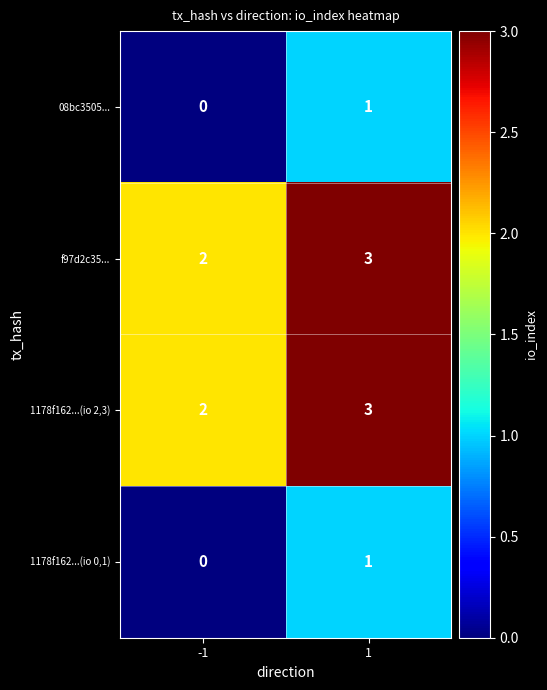

Reading left to right, transcribe all the data shown in this chart.

08bc3505...: 0	1
f97d2c35...: 2	3
1178f162...(io 2,3): 2	3
1178f162...(io 0,1): 0	1